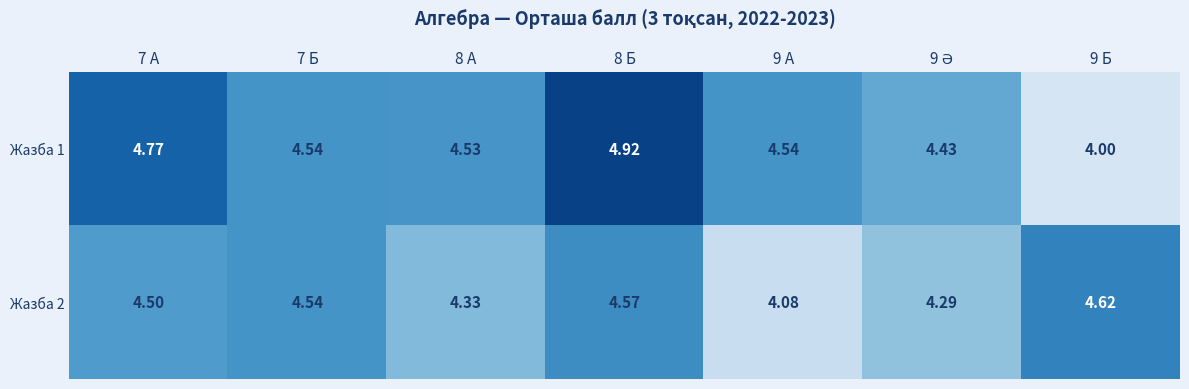

Is the value of Жазба 1 at 7 Б greater than the value of Жазба 2 at 9 Б?

No